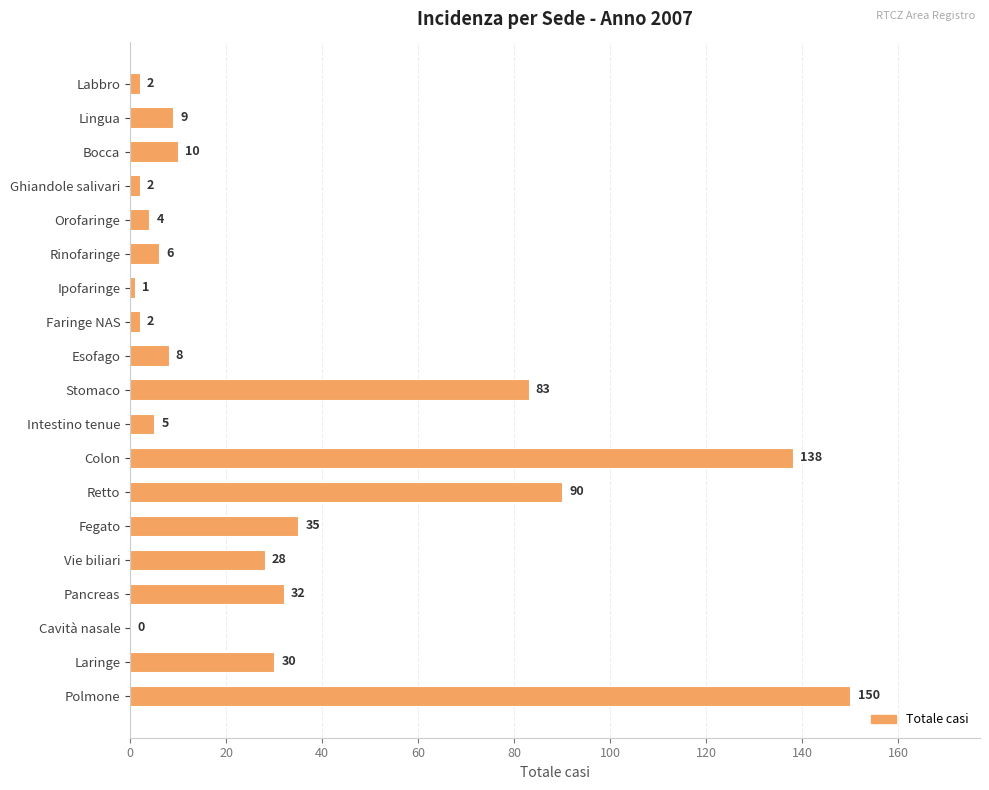

What is the sum of all values?

635